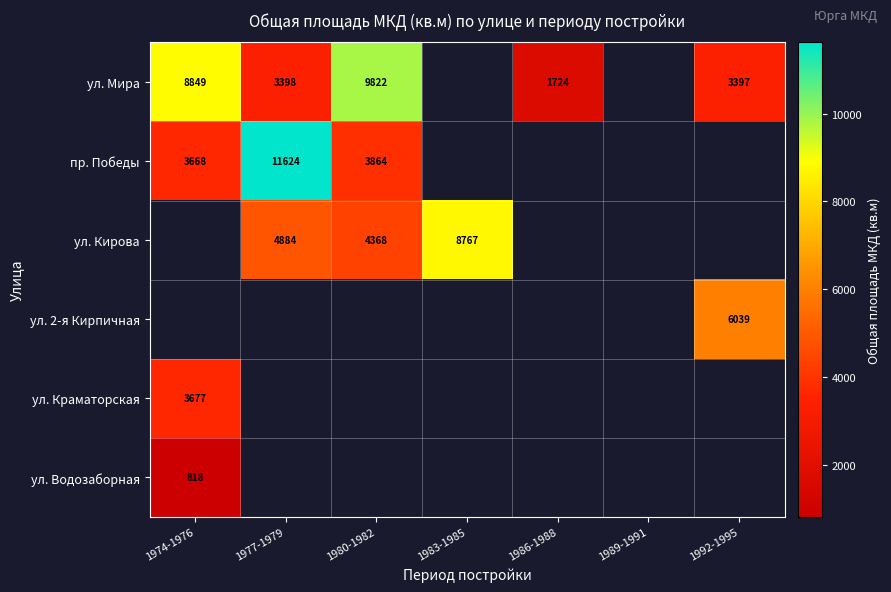

Is the value of пр. Победы at 1974-1976 greater than the value of ул. Краматорская at 1974-1976?

No